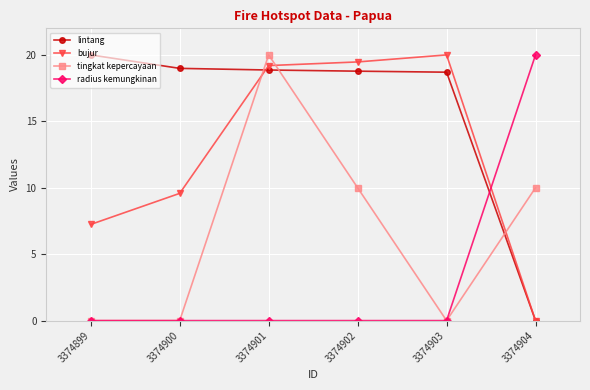

Does the chart have visible grid lines?

Yes